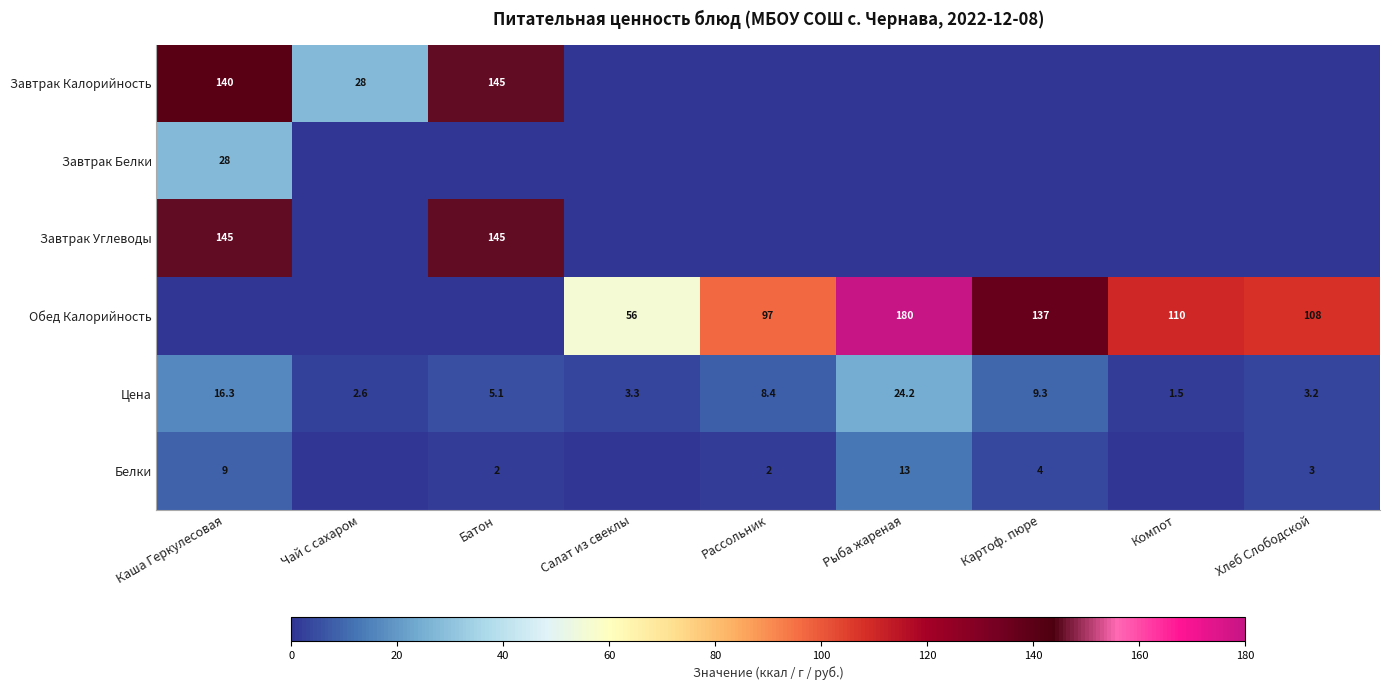

What is the difference between the Цена values at Чай с сахаром and Салат из свеклы?

0.7